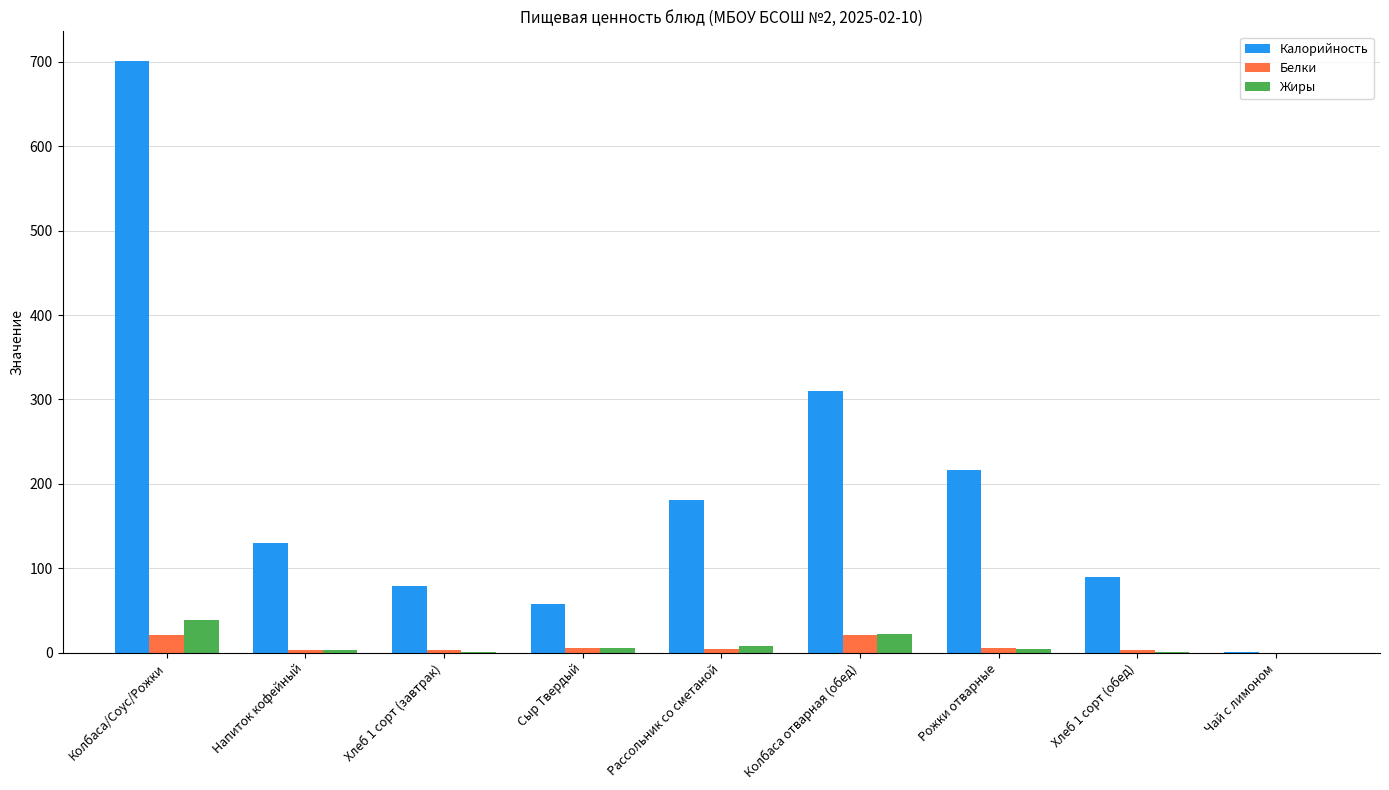

Count the number of categories in the chart.

9